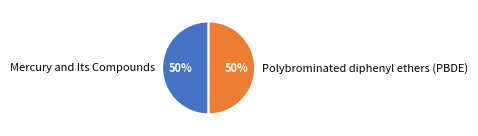

To the nearest percent, what percentage of the pie is Mercury and Its Compounds?

50%